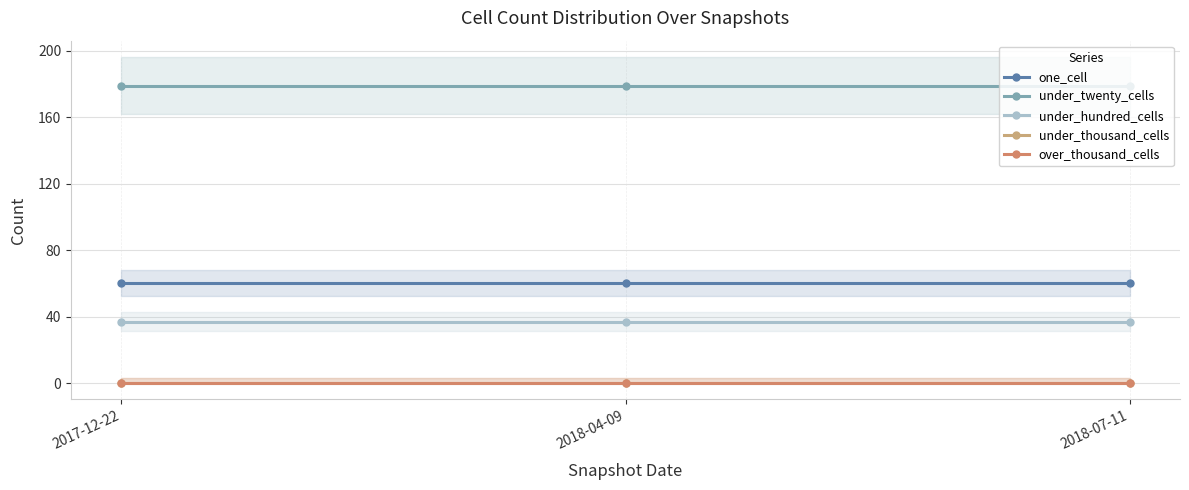

Reading left to right, transcribe all the data shown in this chart.

one_cell: 60	60	60
under_twenty_cells: 179	179	179
under_hundred_cells: 37	37	37
under_thousand_cells: 0	0	0
over_thousand_cells: 0	0	0